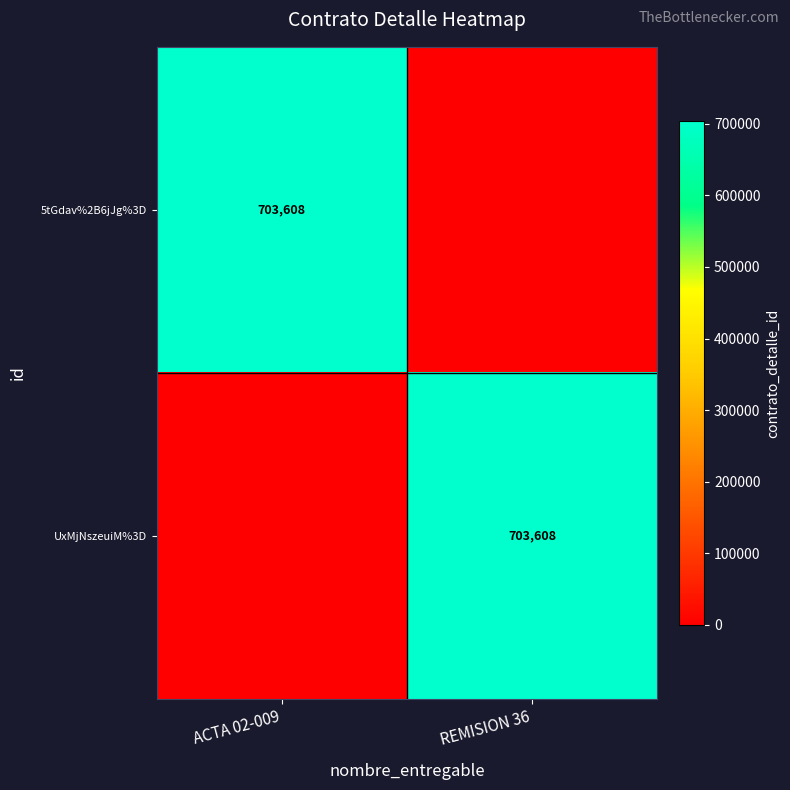

What is the total value across all series at REMISION 36?

703608